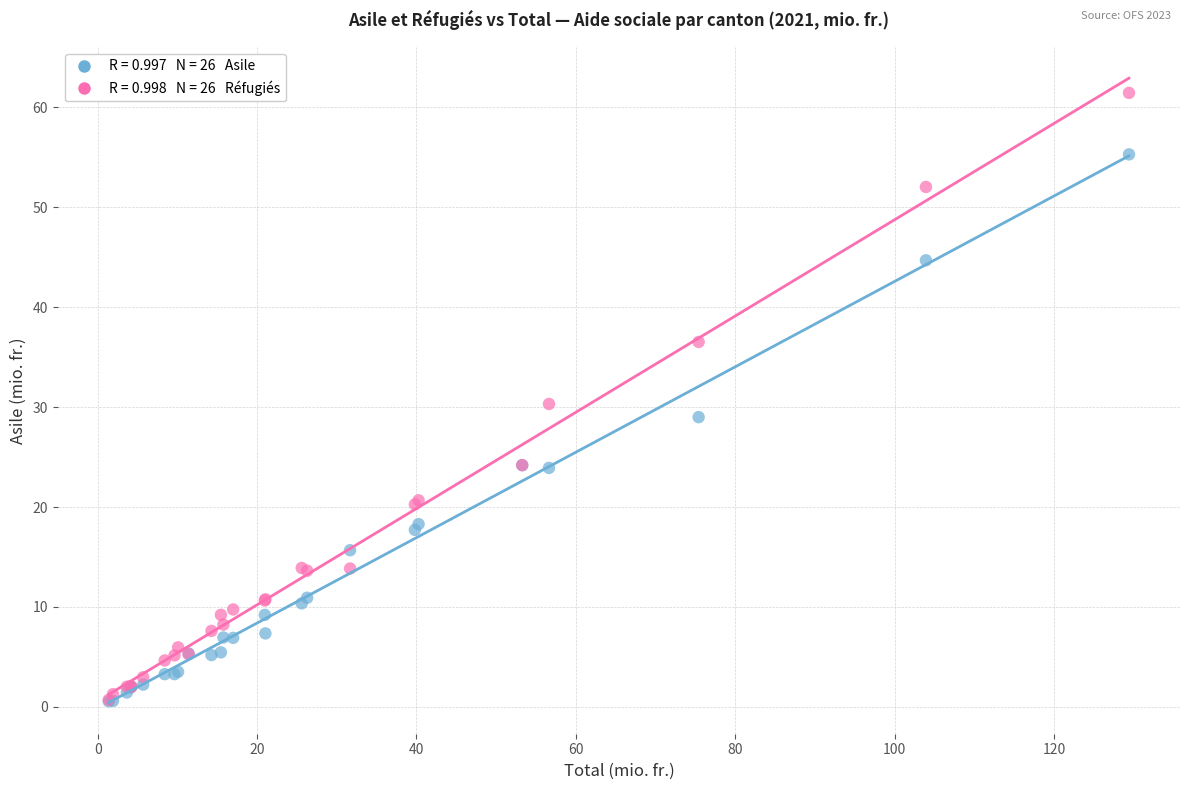

Across all series, what Y value is closest to 31?

30.3